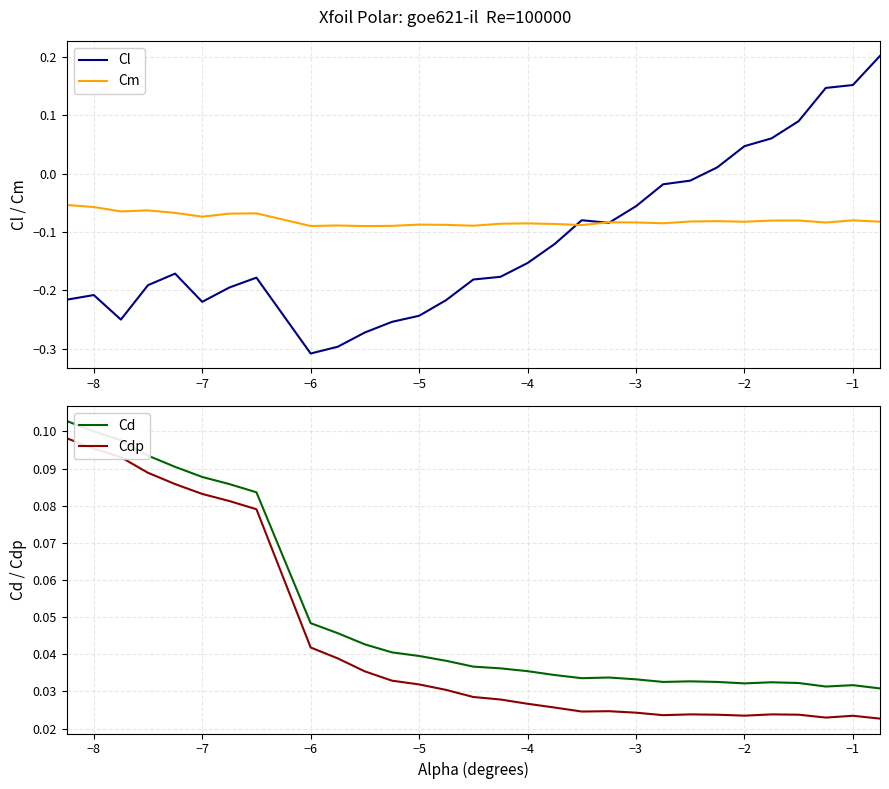

At which label does Cl reach its minimum?

−6